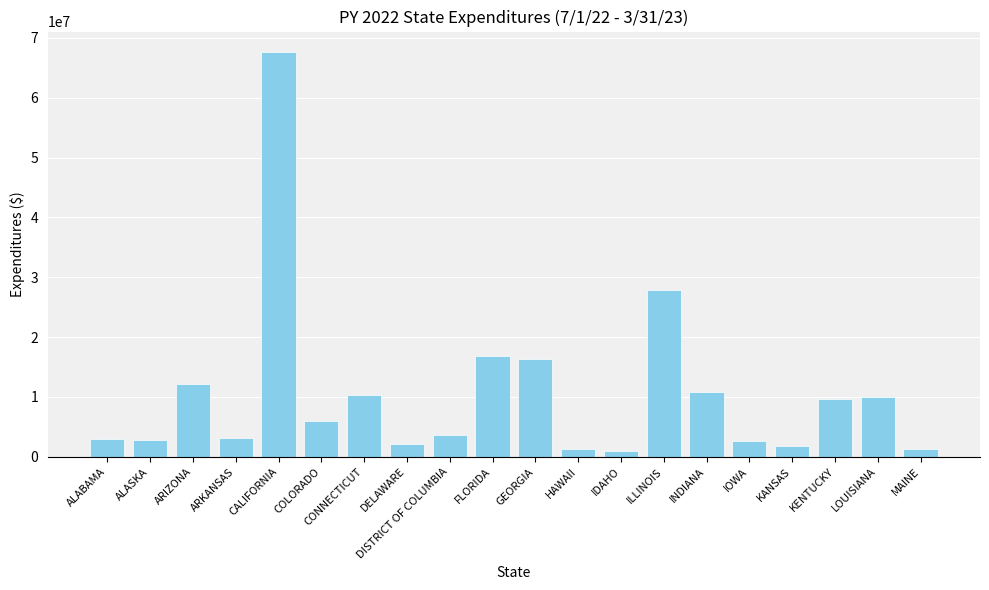

How many bars are there in total?

20